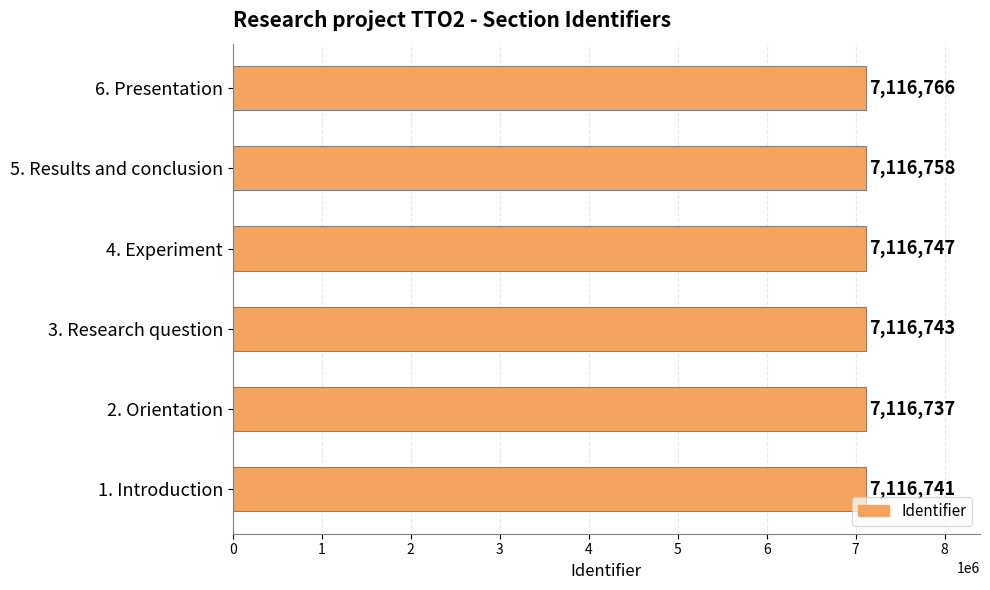

What is the difference between the second highest and second lowest values?

17